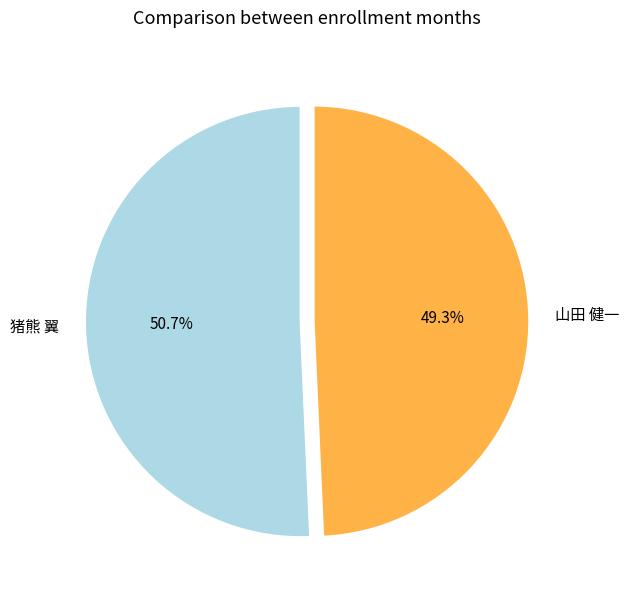

Is the sum of 猪熊 翼 and 山田 健一 greater than half?

Yes